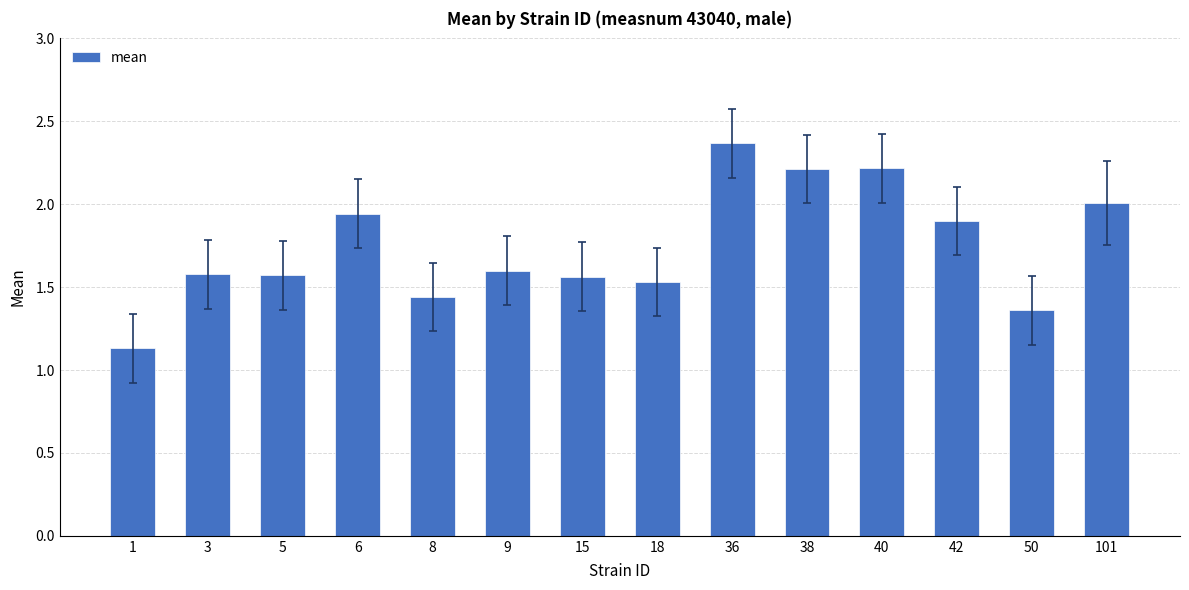

Which has a higher value, 5 or 1?

5